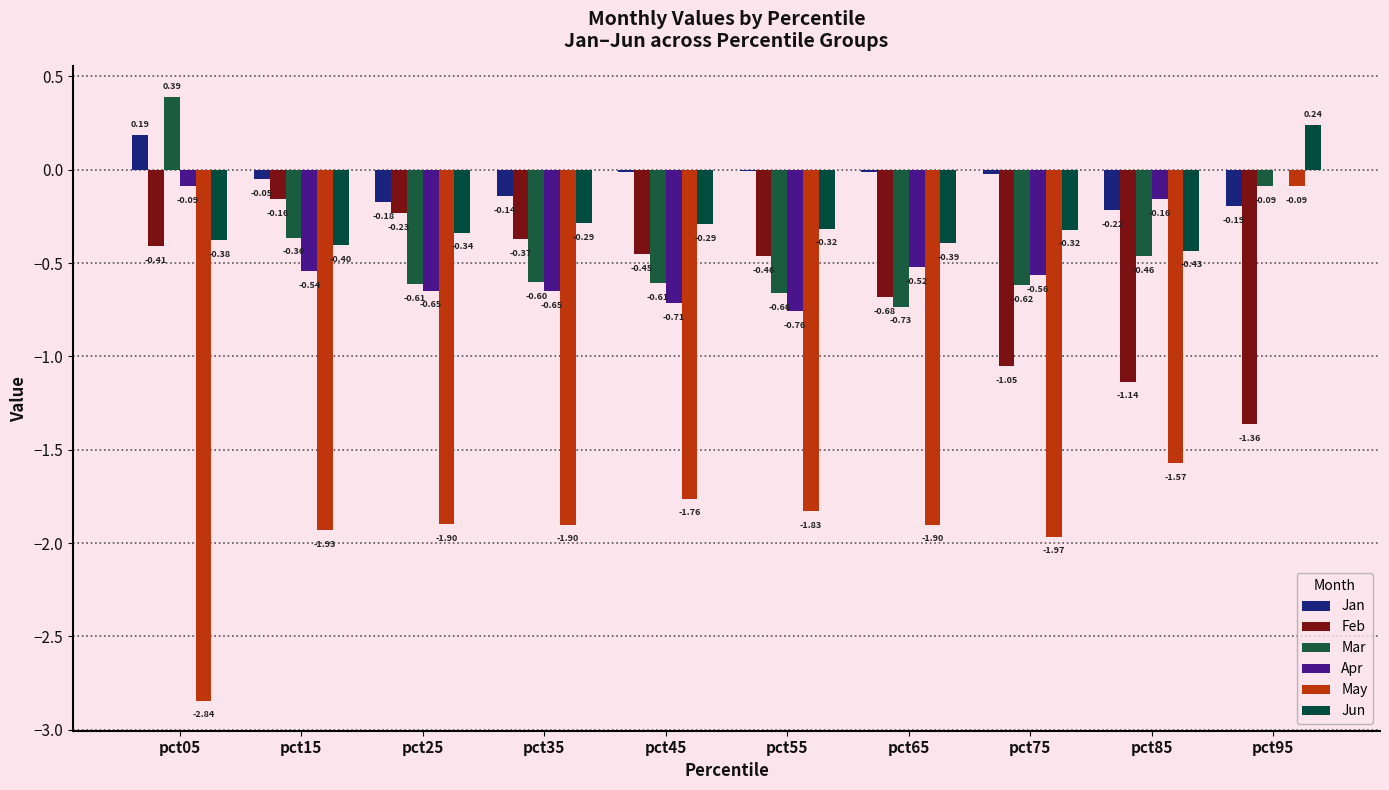

At which label is Apr closest to 0?

pct95